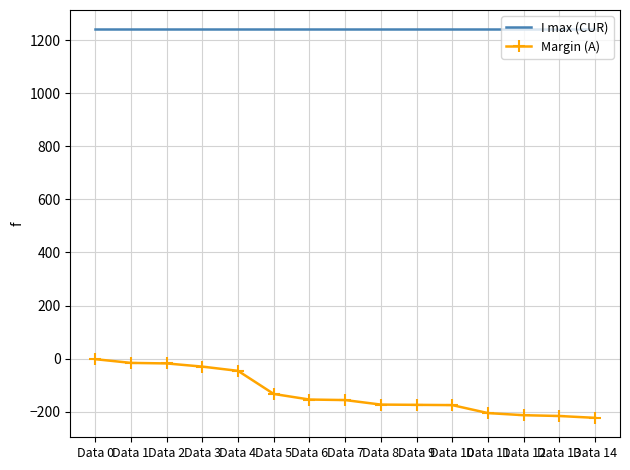

Which series has the largest total across all categories?

I max (CUR)